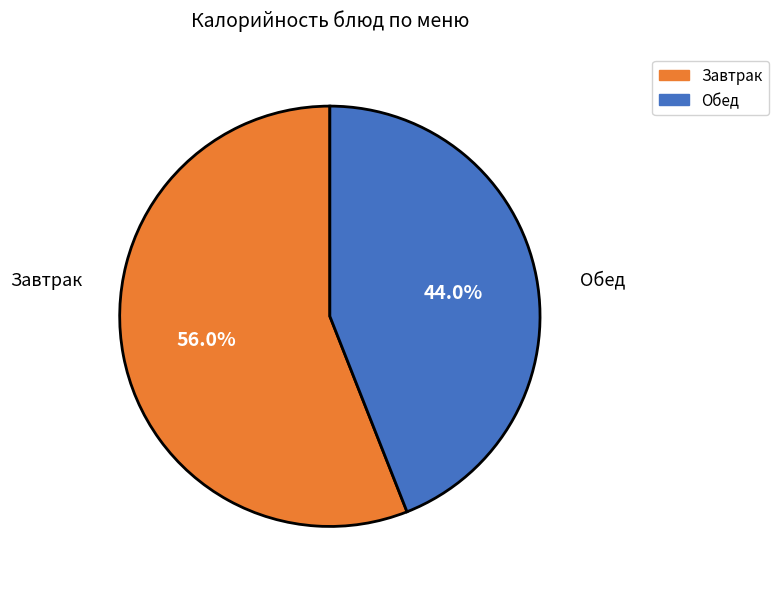

Which has a higher value, Обед or Завтрак?

Завтрак